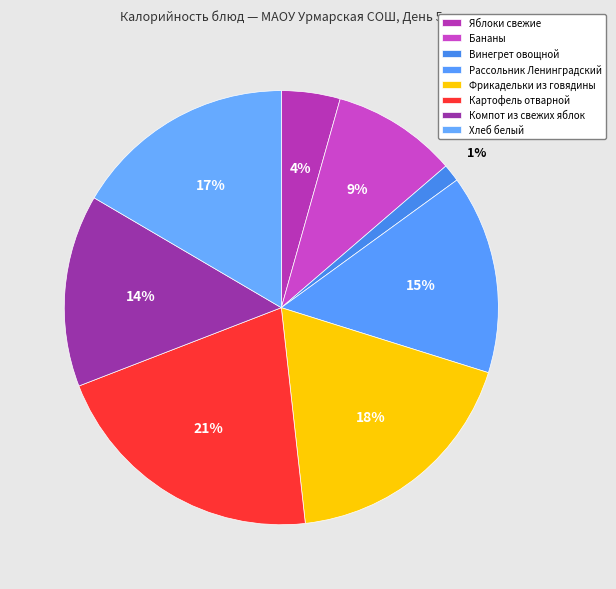

What percentage is the Компот из свежих яблок slice, to the nearest percent?

14%